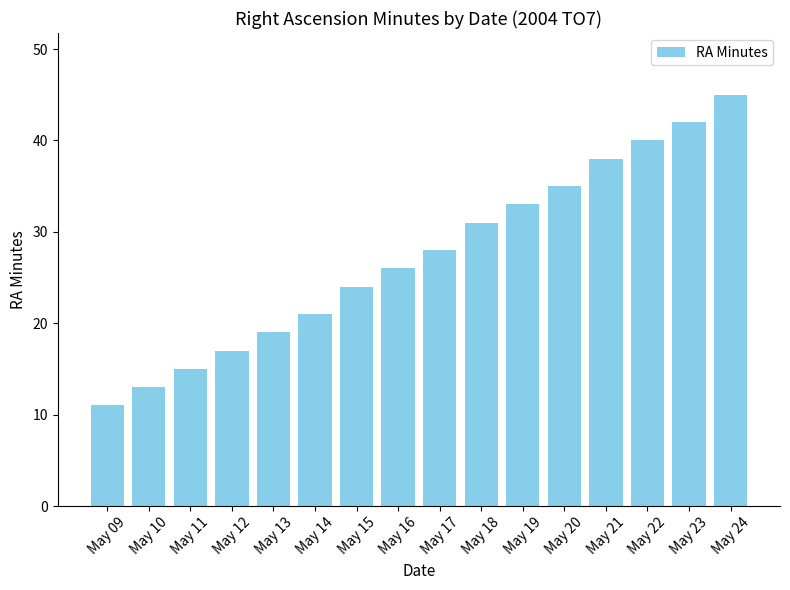

Reading left to right, list all the values displayed in this chart.

May 09=11	May 10=13	May 11=15	May 12=17	May 13=19	May 14=21	May 15=24	May 16=26	May 17=28	May 18=31	May 19=33	May 20=35	May 21=38	May 22=40	May 23=42	May 24=45